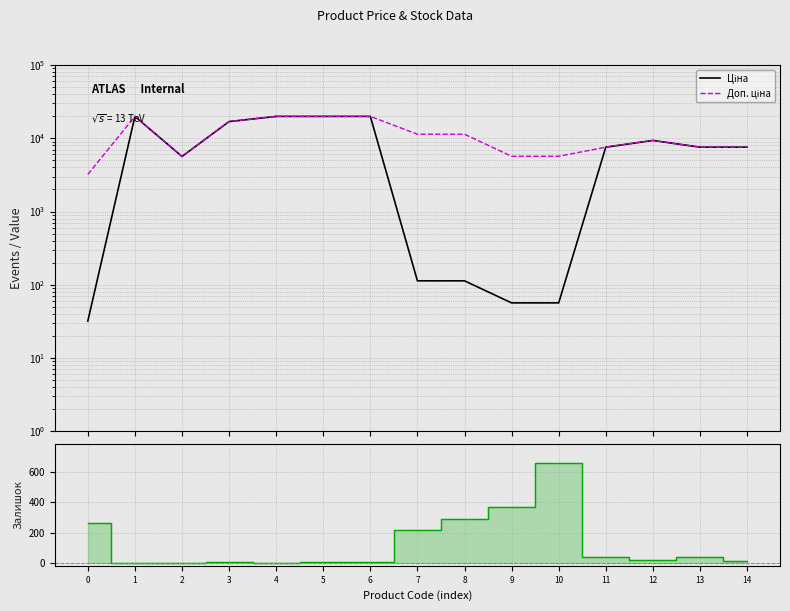

Reading left to right, list all the values displayed in this chart.

Ціна: 0=32.0	1=19831.1	2=5636.0	3=16863.2	4=19831.1	5=19831.1	6=19831.1	7=113.3	8=113.3	9=56.7	10=56.7	11=7545.9	12=9321.4	13=7545.9	14=7545.9
Доп. ціна: 0=3205.0	1=19831.1	2=5636.0	3=16863.2	4=19831.1	5=19831.1	6=19831.1	7=11334.0	8=11334.0	9=5667.0	10=5667.0	11=7545.9	12=9321.4	13=7545.9	14=7545.9
Залишок: 0=264.0	1=1.0	2=1.0	3=4.0	4=1.0	5=5.0	6=3.0	7=215.0	8=290.0	9=370.0	10=658.0	11=39.0	12=19.0	13=38.0	14=13.0